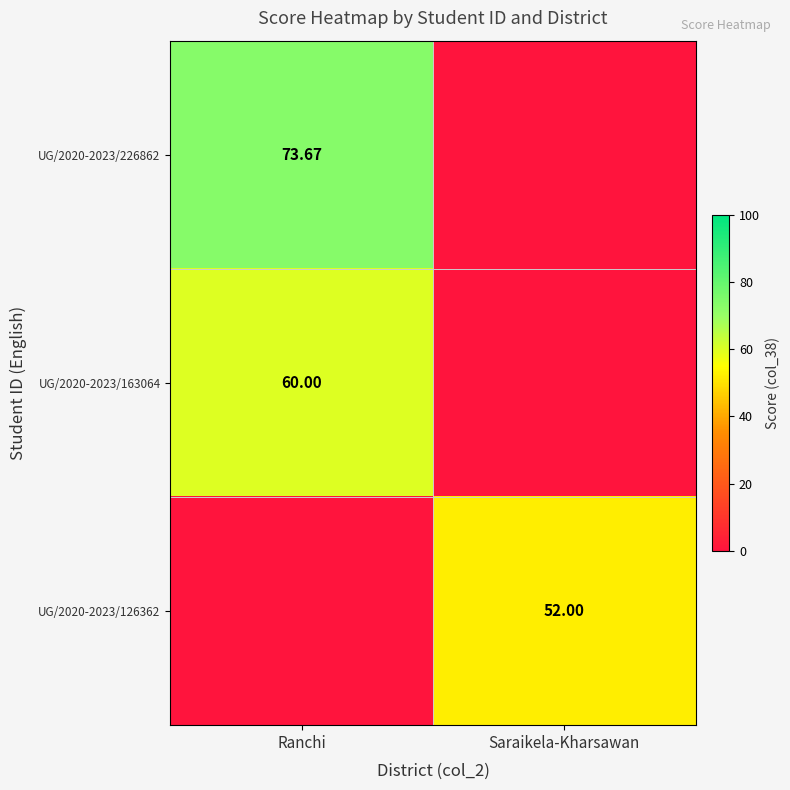

Is the value of UG/2020-2023/163064 at Ranchi greater than the value of UG/2020-2023/226862 at Ranchi?

No